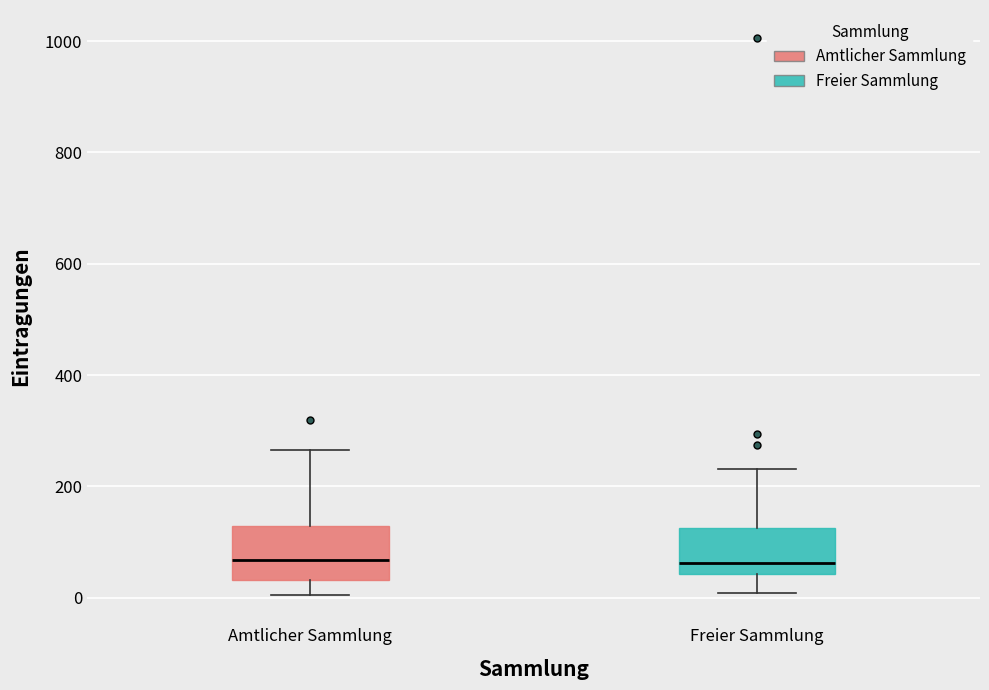

Reading left to right, read every box against the y-axis: the position of its median line, the range the box covers, and the ends of its whiskers. The values are not printed on the chart, so give them approximately, as read against the axis.

Amtlicher Sammlung: median 60, box 40 to 120, whiskers 0 to 260
Freier Sammlung: median 60, box 40 to 120, whiskers 0 to 240